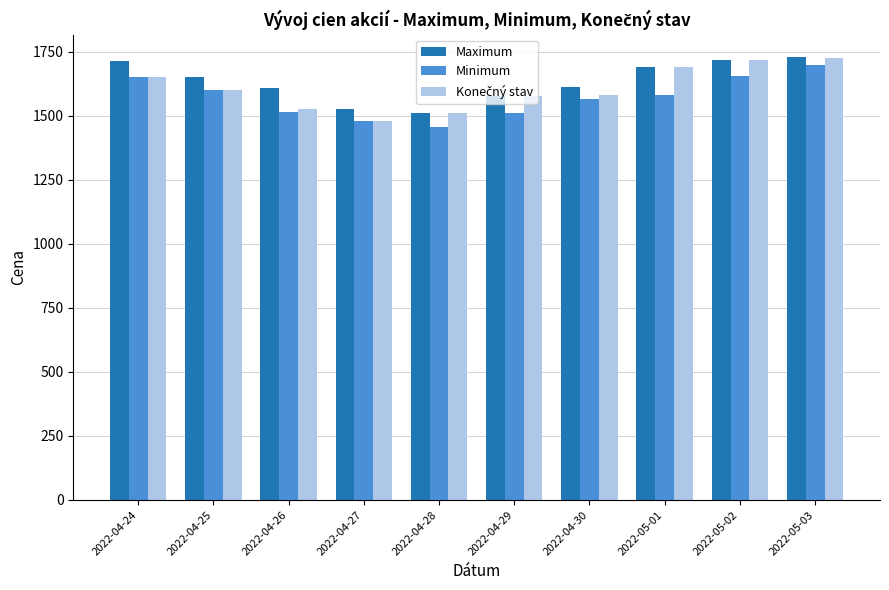

Which series changed the most between 2022-04-25 and 2022-04-27?

Maximum